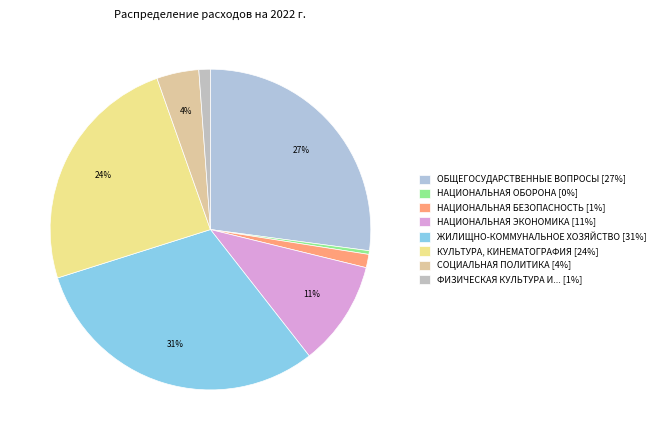

Rank the categories by value from highest to lowest.

ЖИЛИЩНО-КОММУНАЛЬНОЕ ХОЗЯЙСТВО, ОБЩЕГОСУДАРСТВЕННЫЕ ВОПРОСЫ, КУЛЬТУРА, КИНЕМАТОГРАФИЯ, НАЦИОНАЛЬНАЯ ЭКОНОМИКА, СОЦИАЛЬНАЯ ПОЛИТИКА, НАЦИОНАЛЬНАЯ БЕЗОПАСНОСТЬ, ФИЗИЧЕСКАЯ КУЛЬТУРА И СПОРТ, НАЦИОНАЛЬНАЯ ОБОРОНА